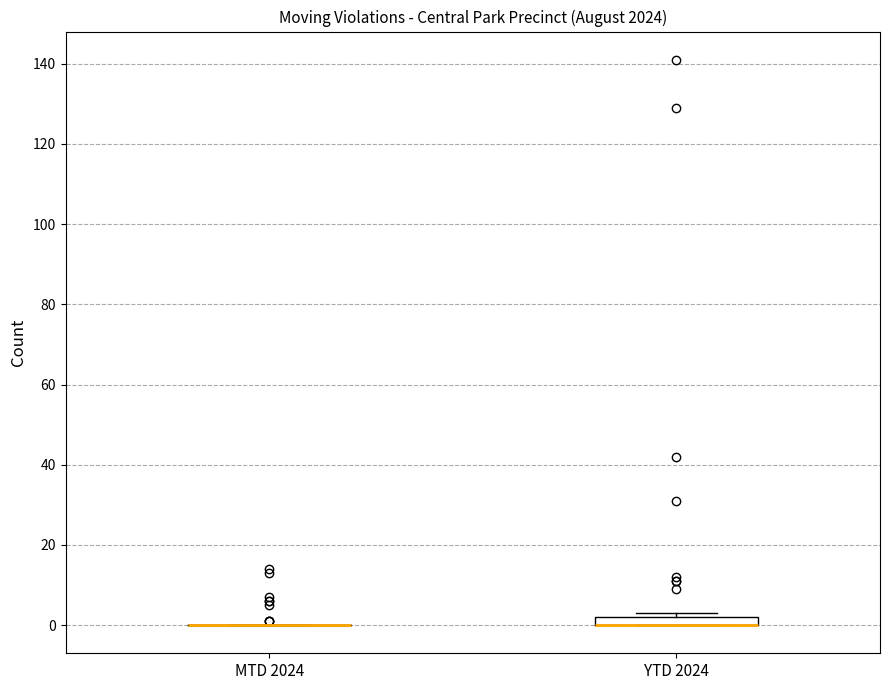

Which box is the tallest, from its lower edge to its upper edge?

YTD 2024